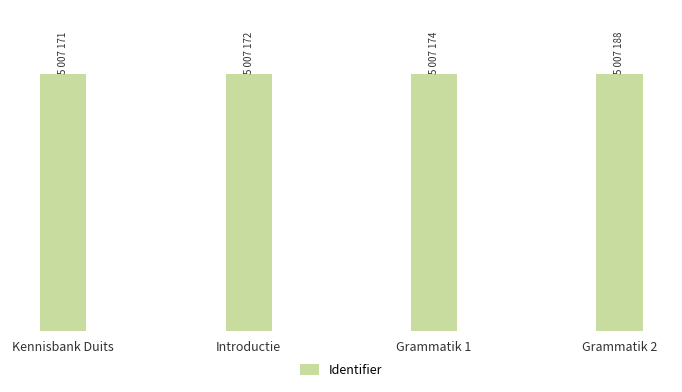

What is the change in value from Kennisbank Duits to Grammatik 2?

+17